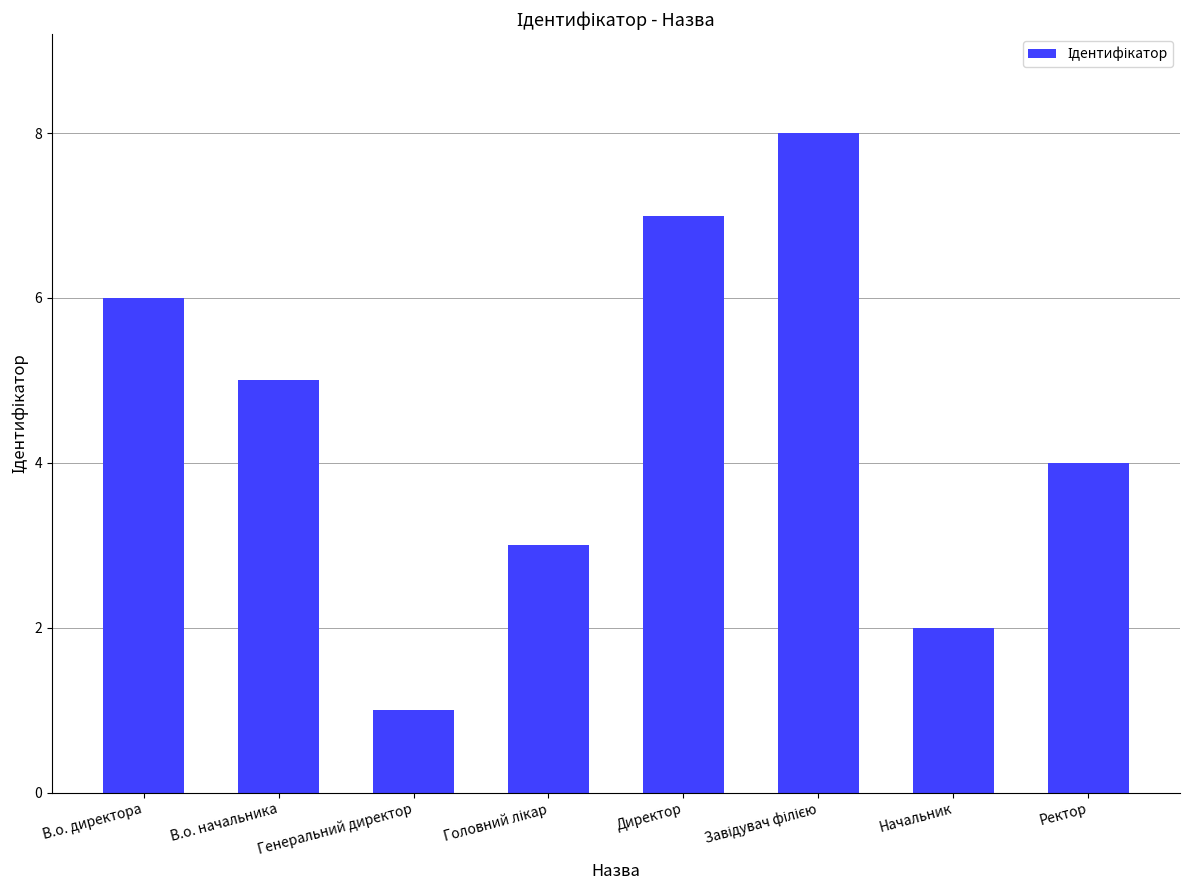

What is the label of the 1st bar from the right?

Ректор